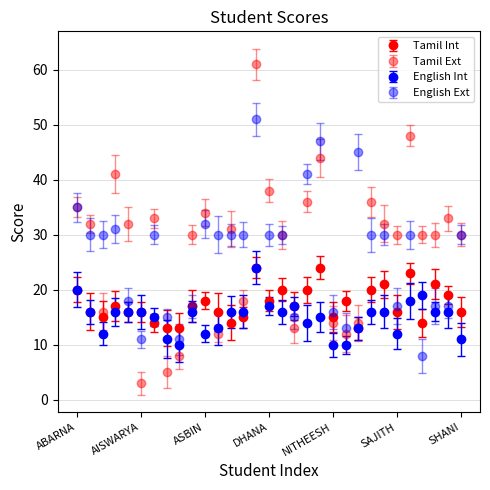

How many lines are shown in the chart?

4